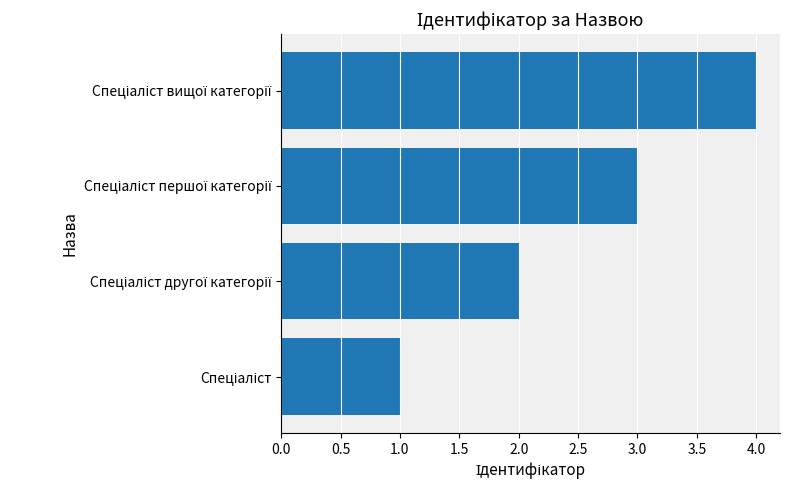

What is the sum of all values?

10